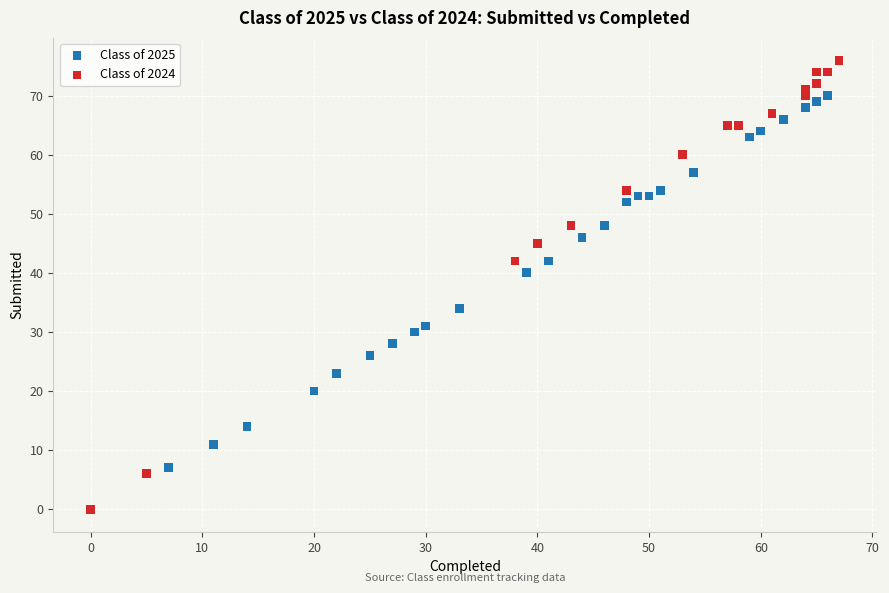

What are all the series names shown in the legend?

Class of 2025, Class of 2024